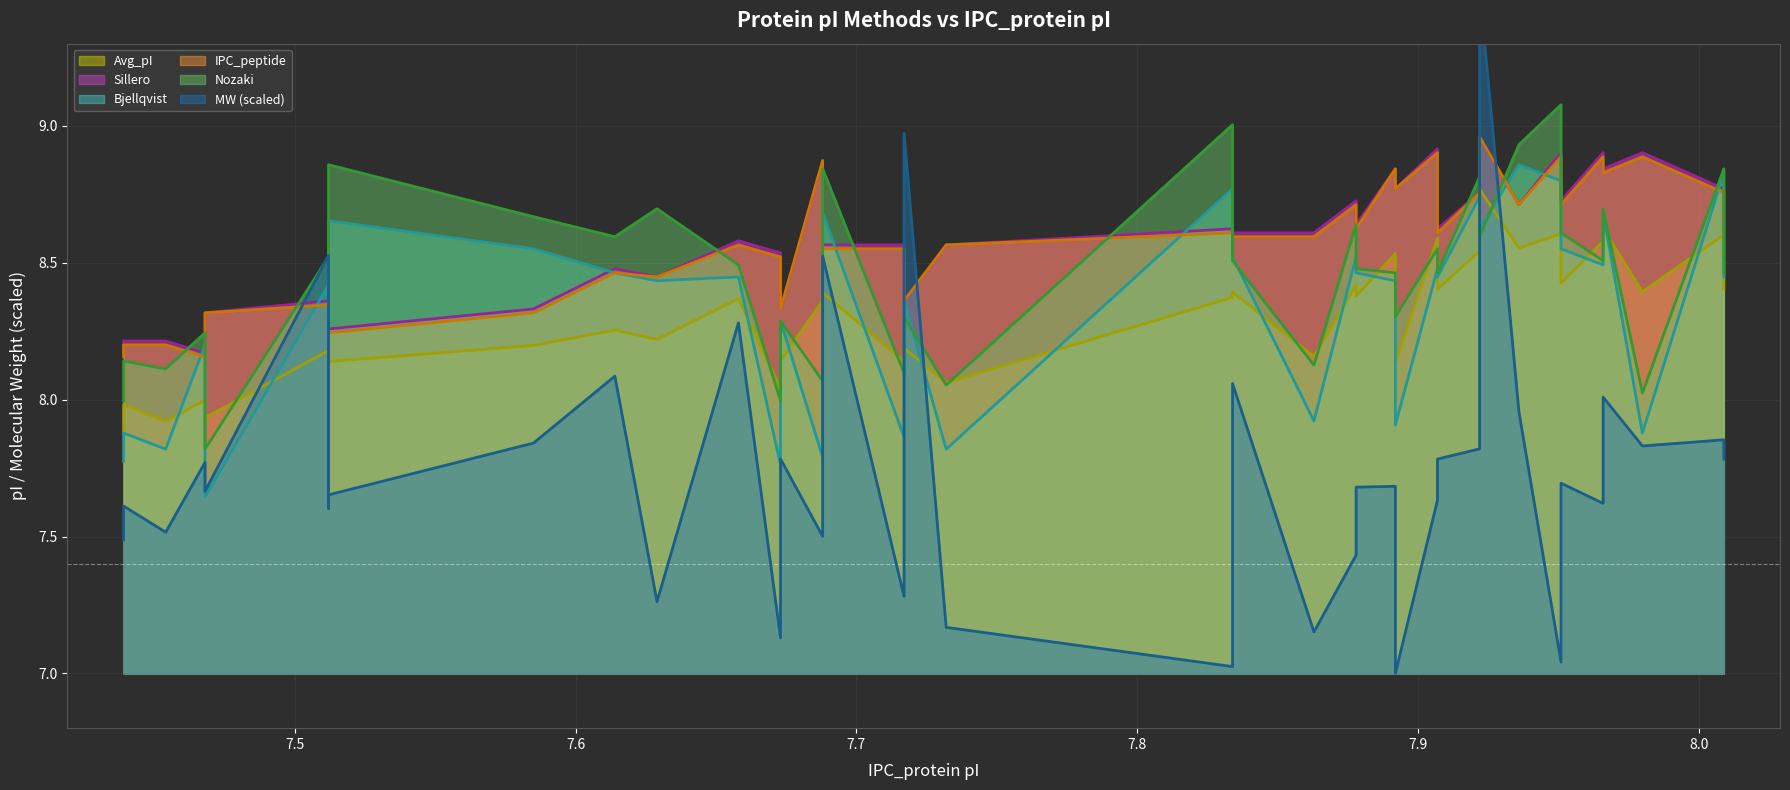

Where is the first local maximum for molecular_weight?

7.439